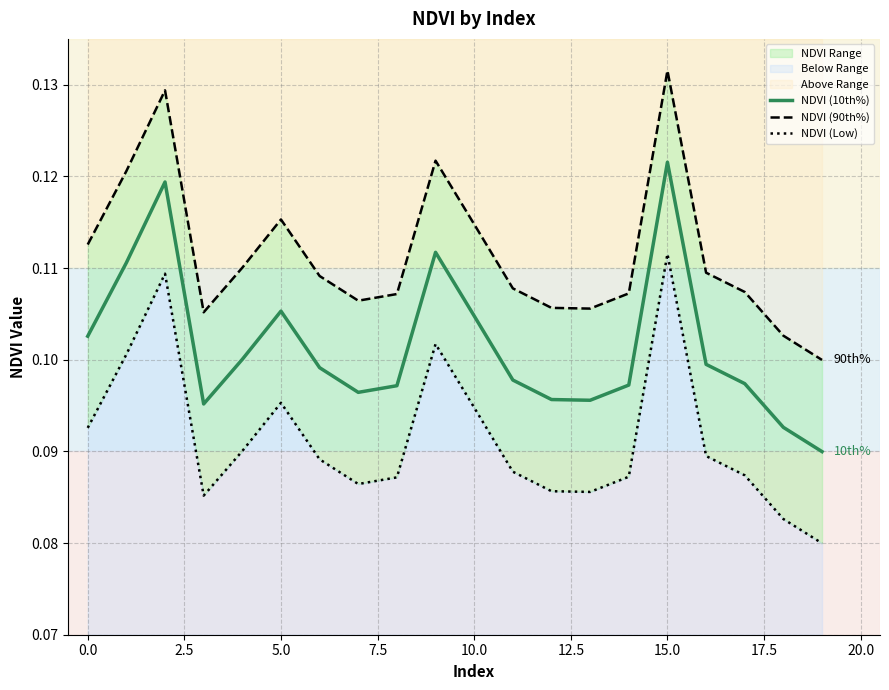

What is the approximate value of NDVI (Low) at 19?

0.1